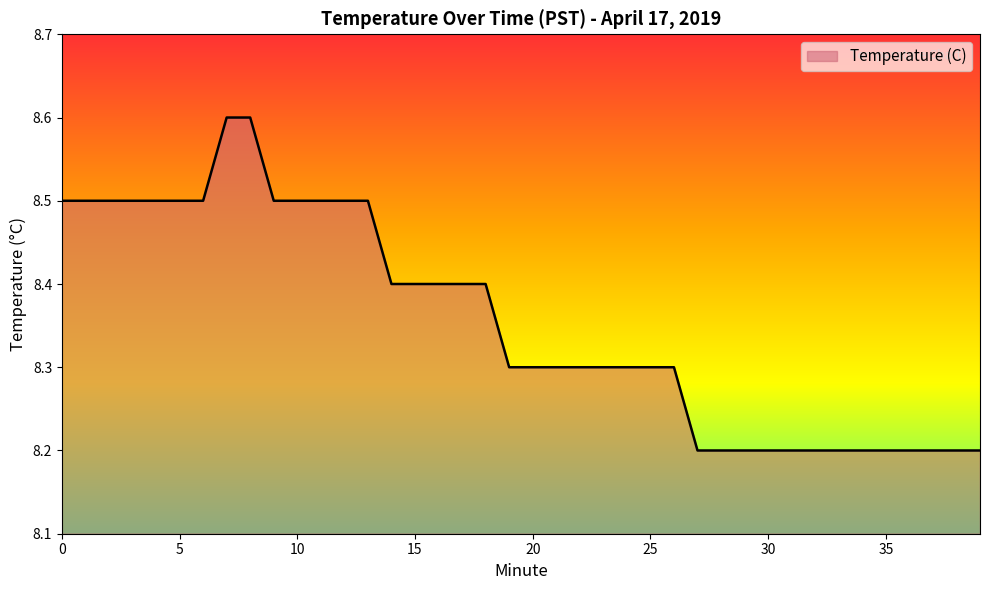

What is the difference between the maximum and minimum values?

0.4